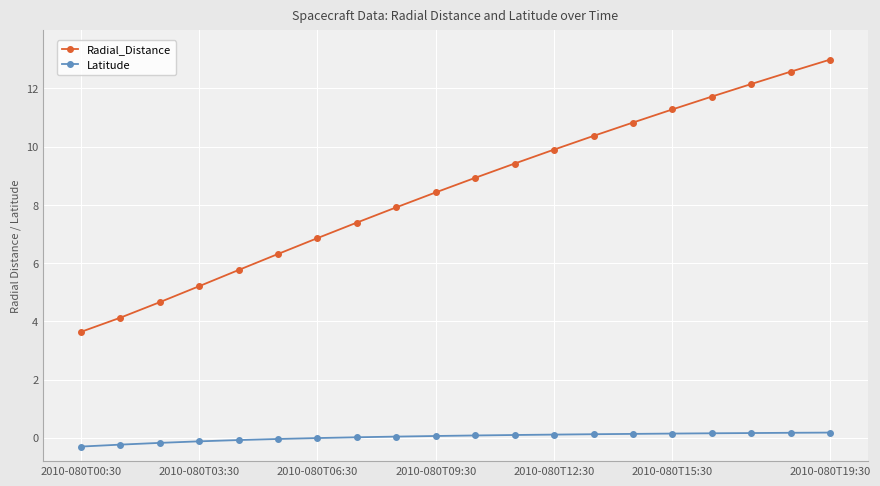

Rank the series by their maximum value, from highest to lowest.

Radial_Distance, Latitude